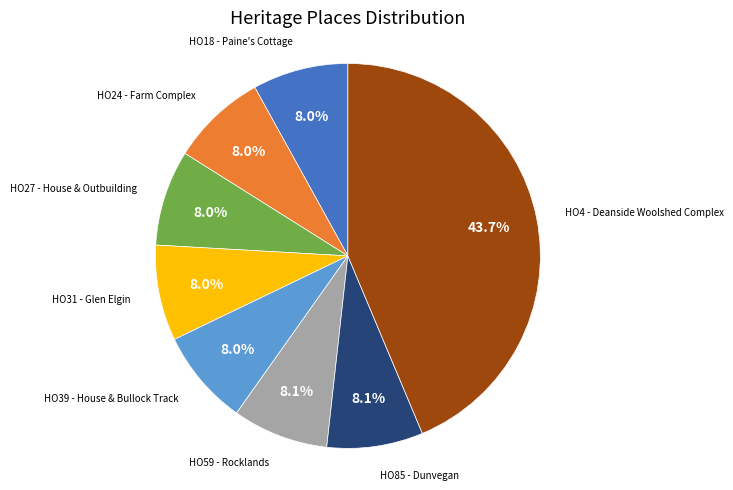

To the nearest percent, what is the difference between the largest and smallest slice percentages?

36%